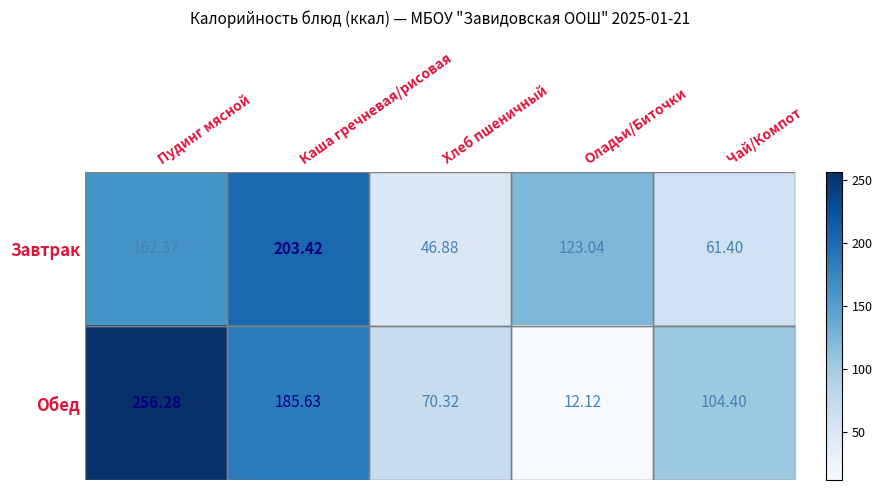

At which category is the sum across all series the highest?

Пудинг мясной